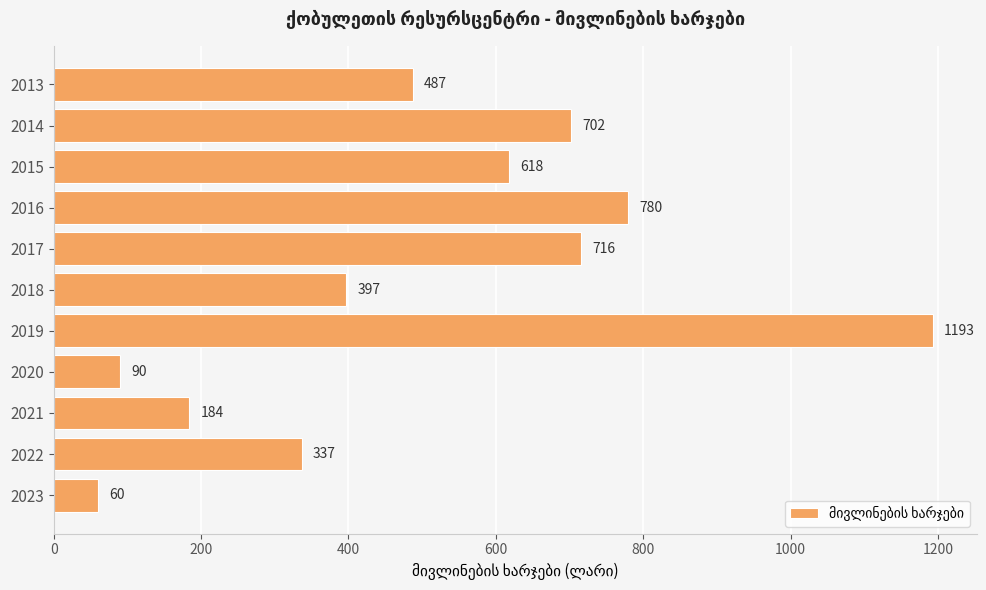

How many bars are there in total?

11